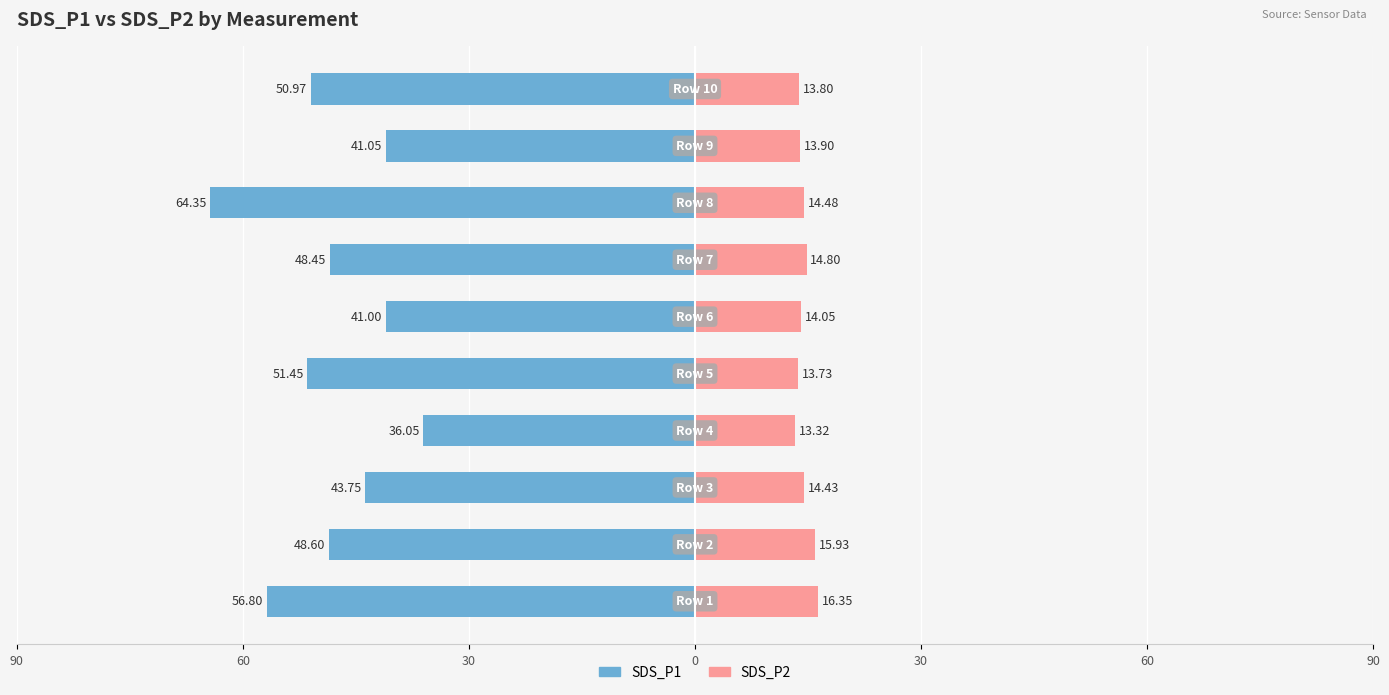

What is the average value of the SDS_P2 series?

14.5